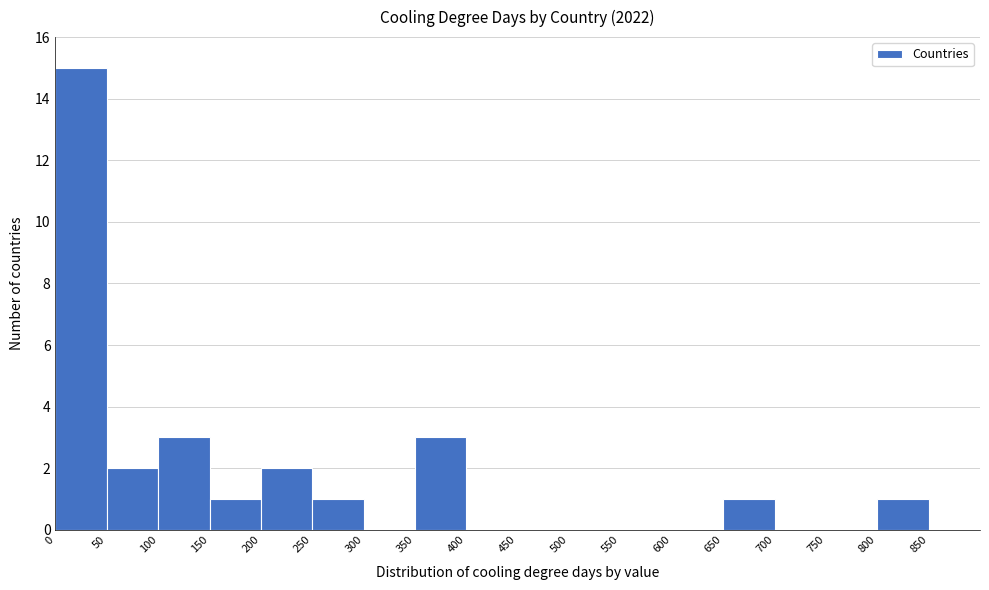

Which range on the x-axis has the tallest bar?

0 to 50